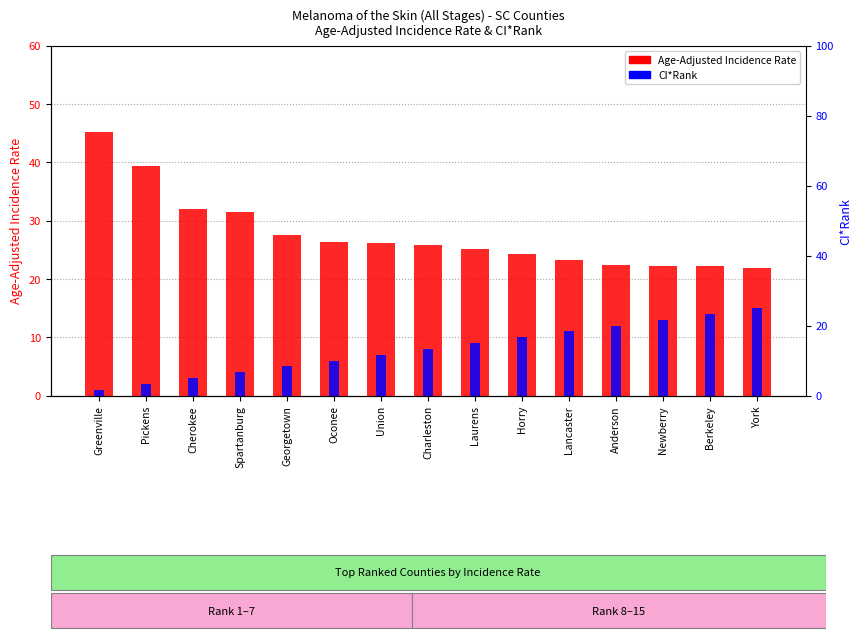

Which category has the highest value in the CI*Rank series?

York